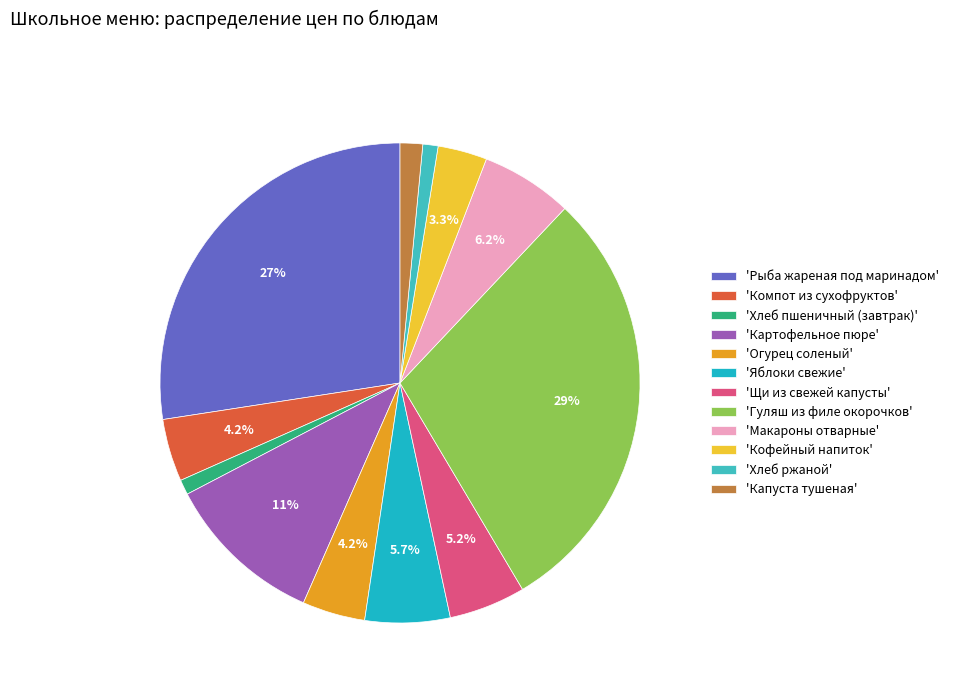

Does any single category account for the majority?

No